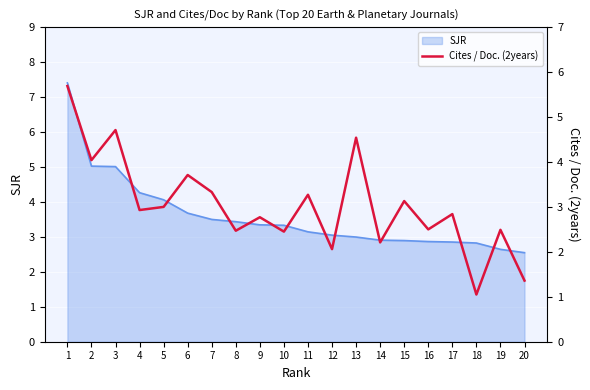

Where does the data first go above 2?

1